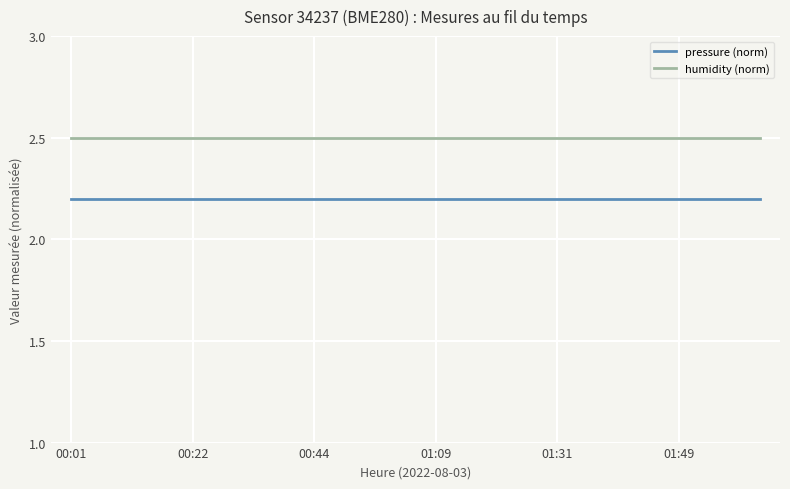

True or false: humidity (norm) and pressure (norm) cross at least once.

False